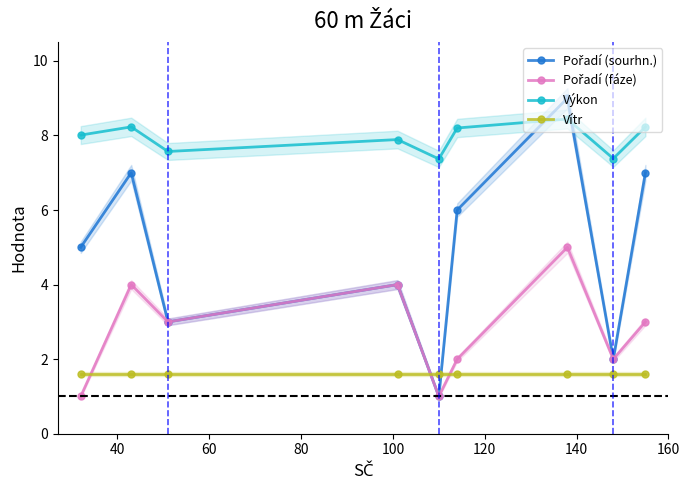

How many interior local valleys does the Výkon series have?

3